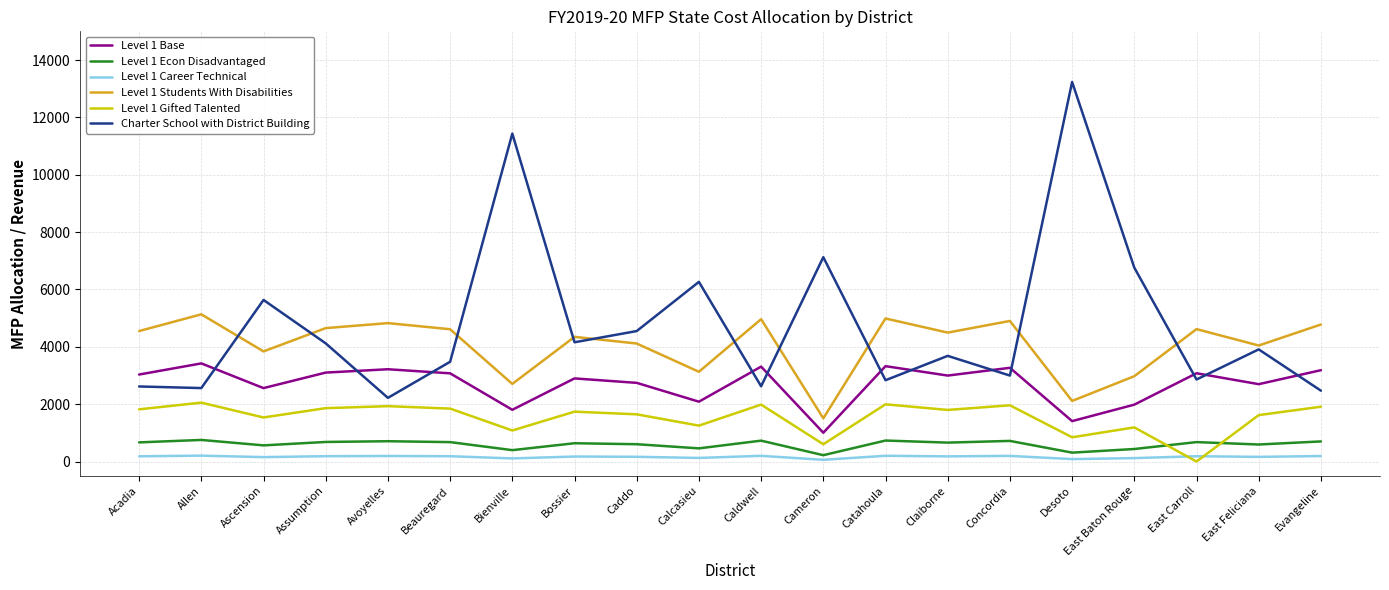

Does the chart display data point markers on the line(s)?

No